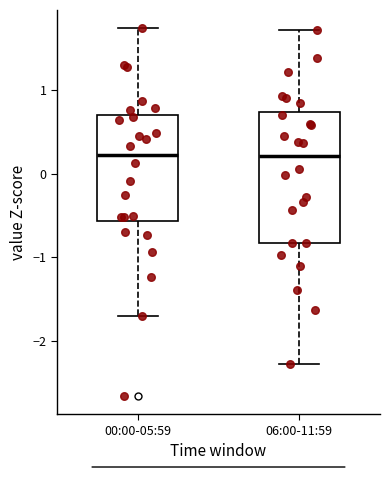

Which box is the tallest, from its lower edge to its upper edge?

06:00-11:59